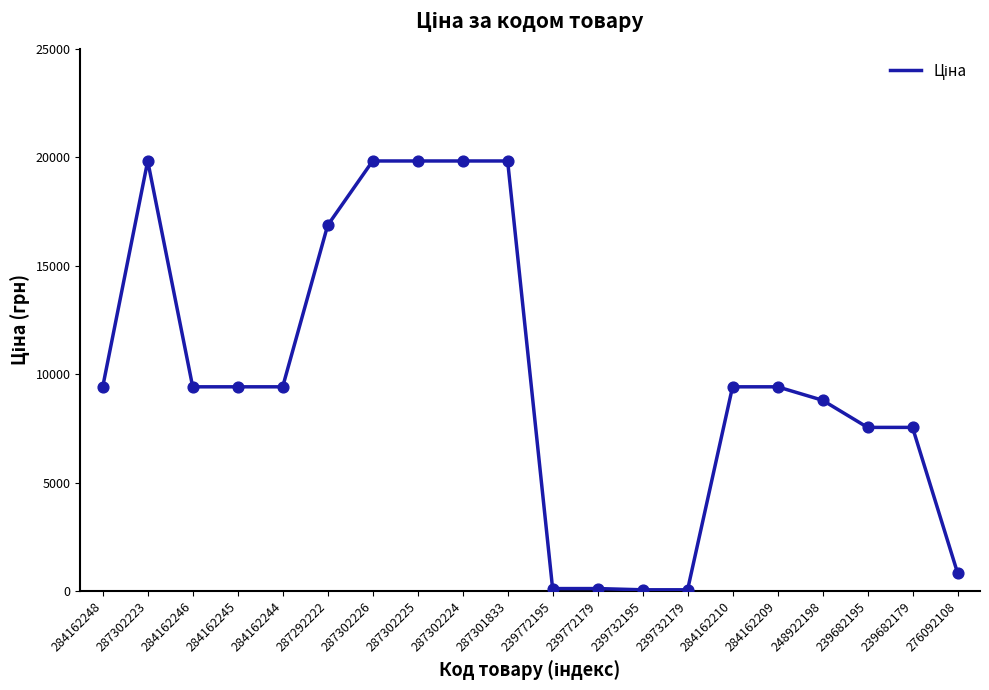

Which has a higher value, 287302225 or 239772179?

287302225